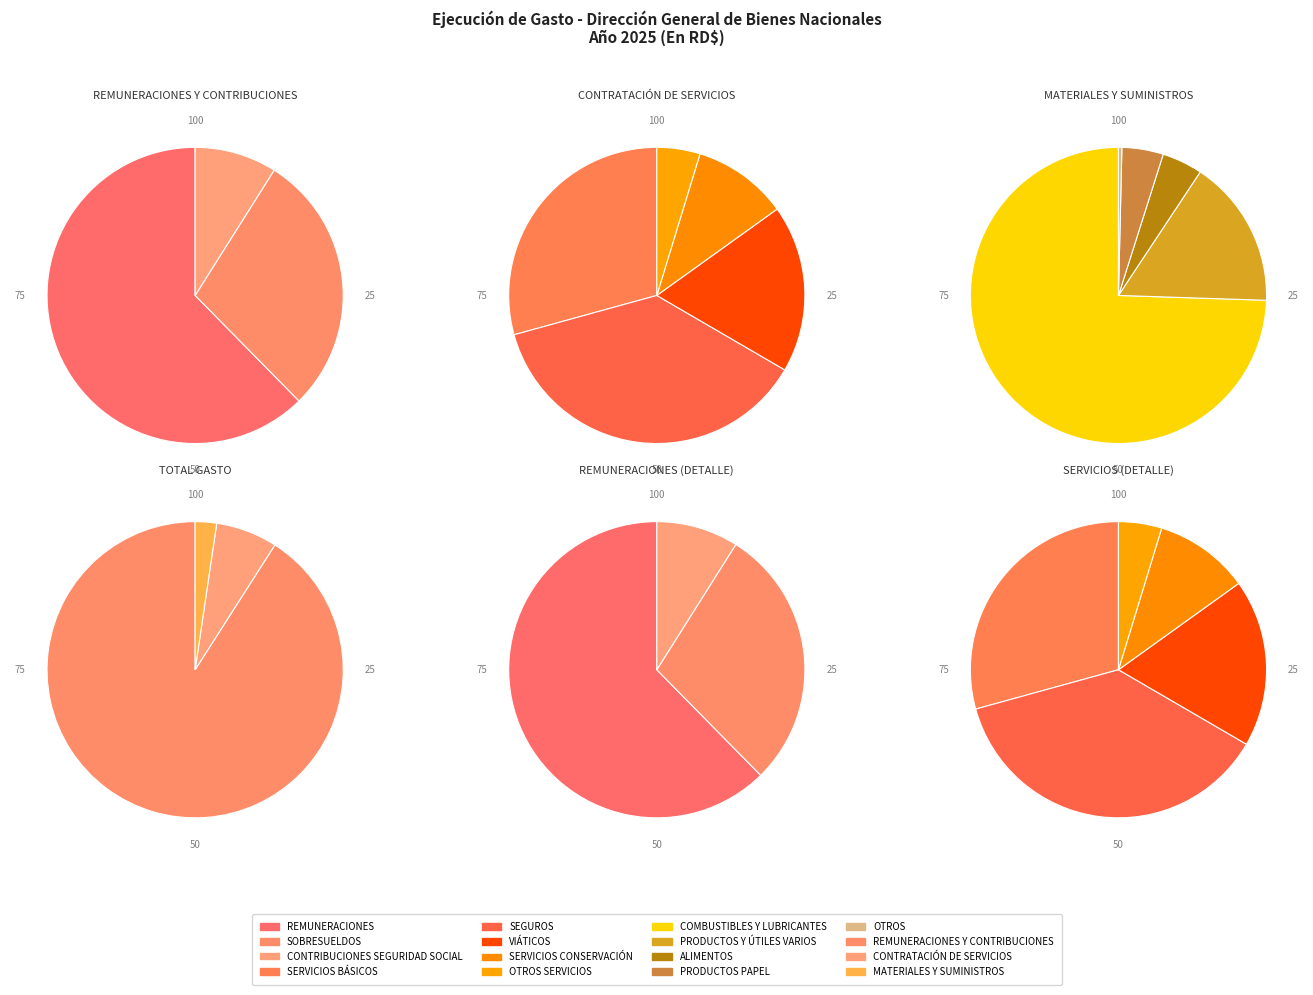

Do REMUNERACIONES Y CONTRIBUCIONES and CONTRATACIÓN DE SERVICIOS together represent more than half of the pie?

Yes